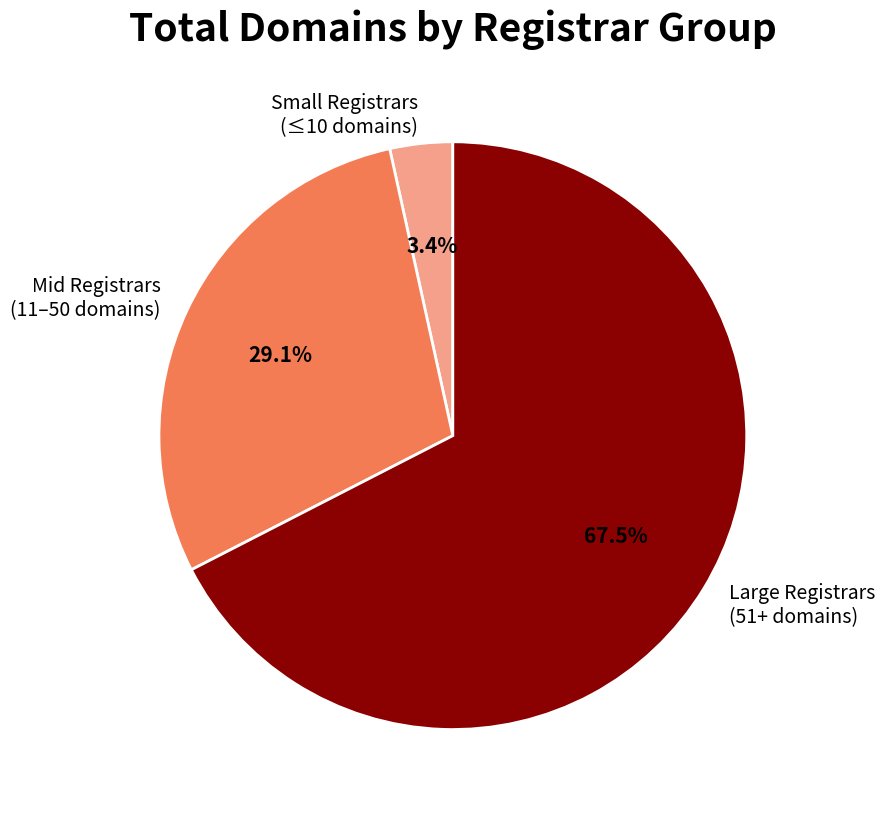

Between Small Registrars (≤10 domains) and Large Registrars (51+ domains), which is larger?

Large Registrars (51+ domains)